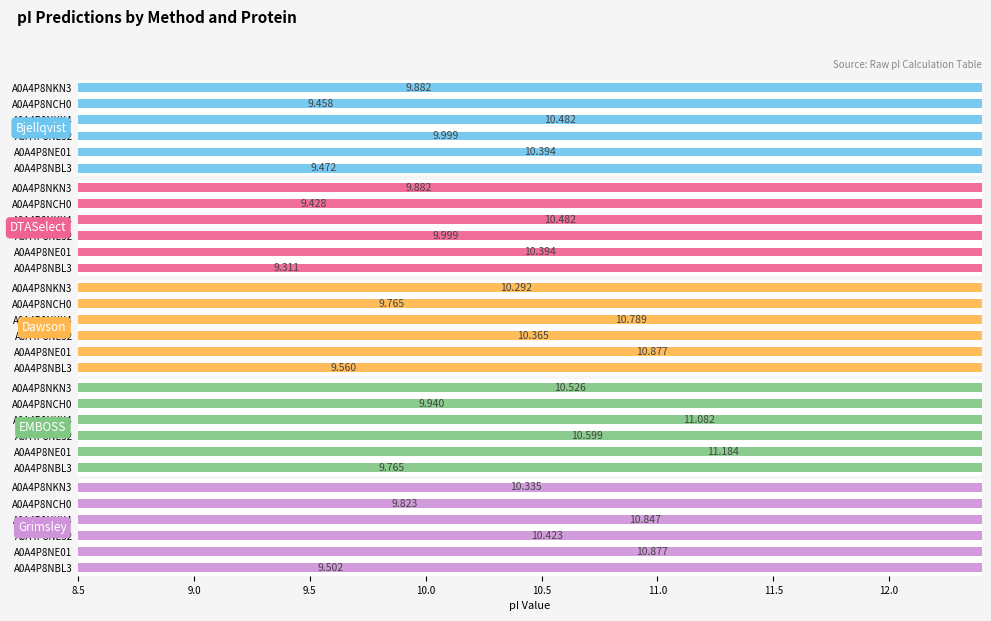

What is the difference between the Bjellqvist values at A0A4P8NKN3 and A0A4P8NKK4?

0.6